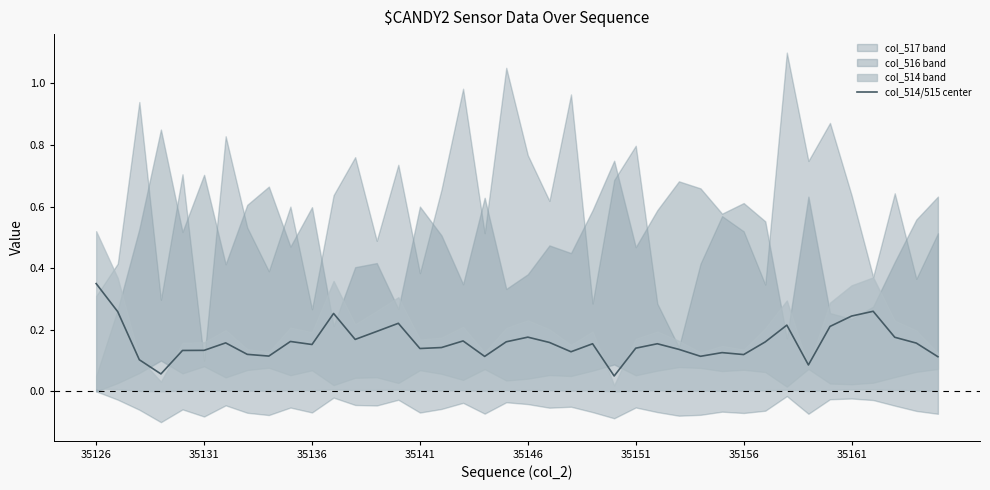

Does the chart display data point markers on the line(s)?

No